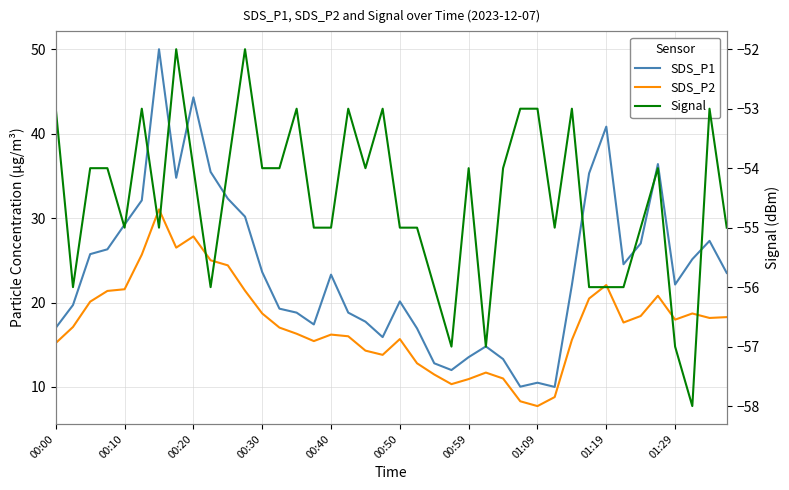

How many interior local valleys does the SDS_P1 series have?

8